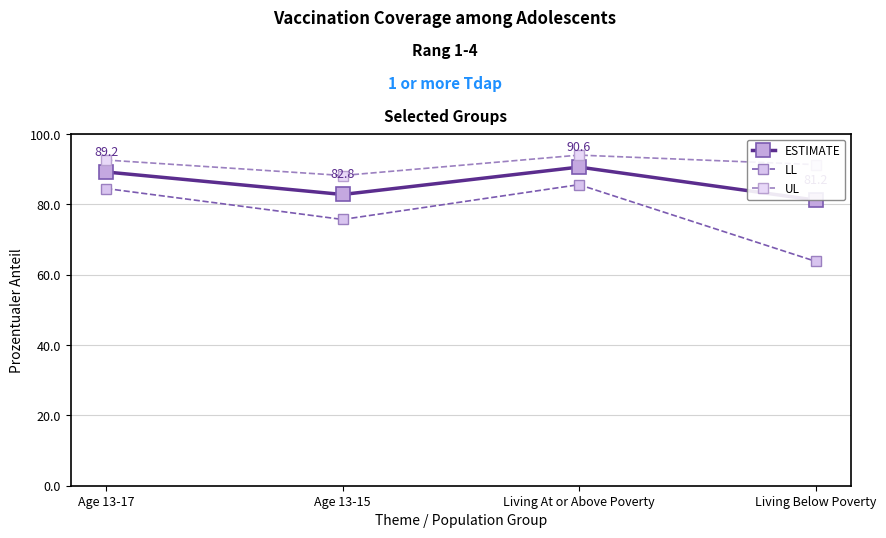

At which category does UL reach its first local peak?

Living At or Above Poverty